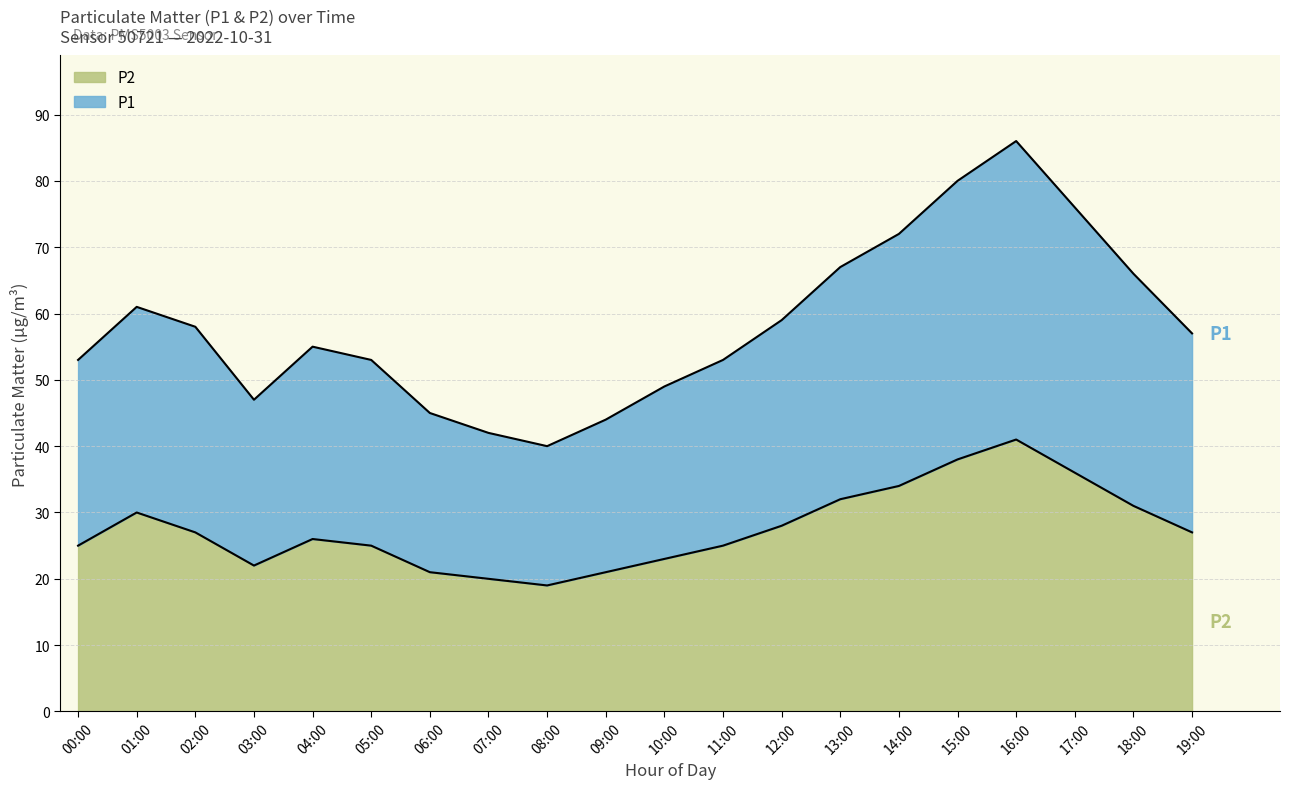

Count the number of data series in this chart.

2